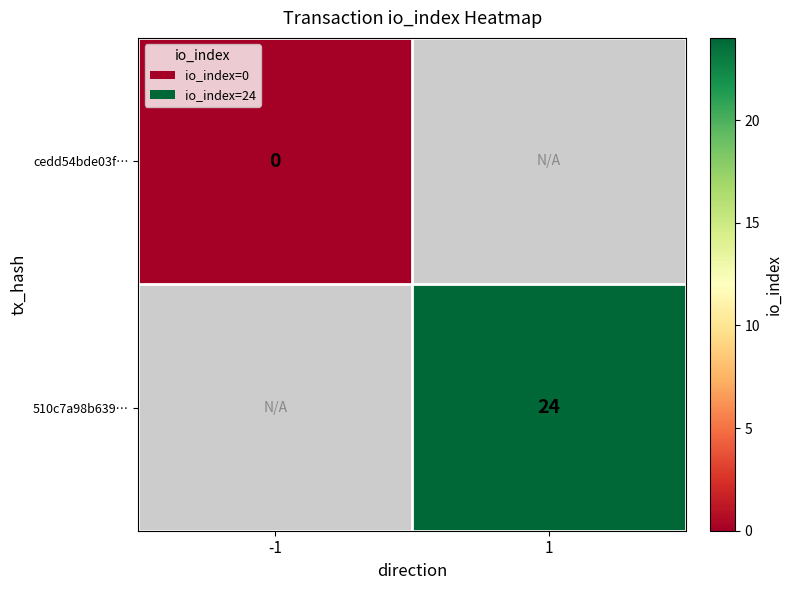

The value of 510c7a98b639… at 1 is 24. True or false?

True